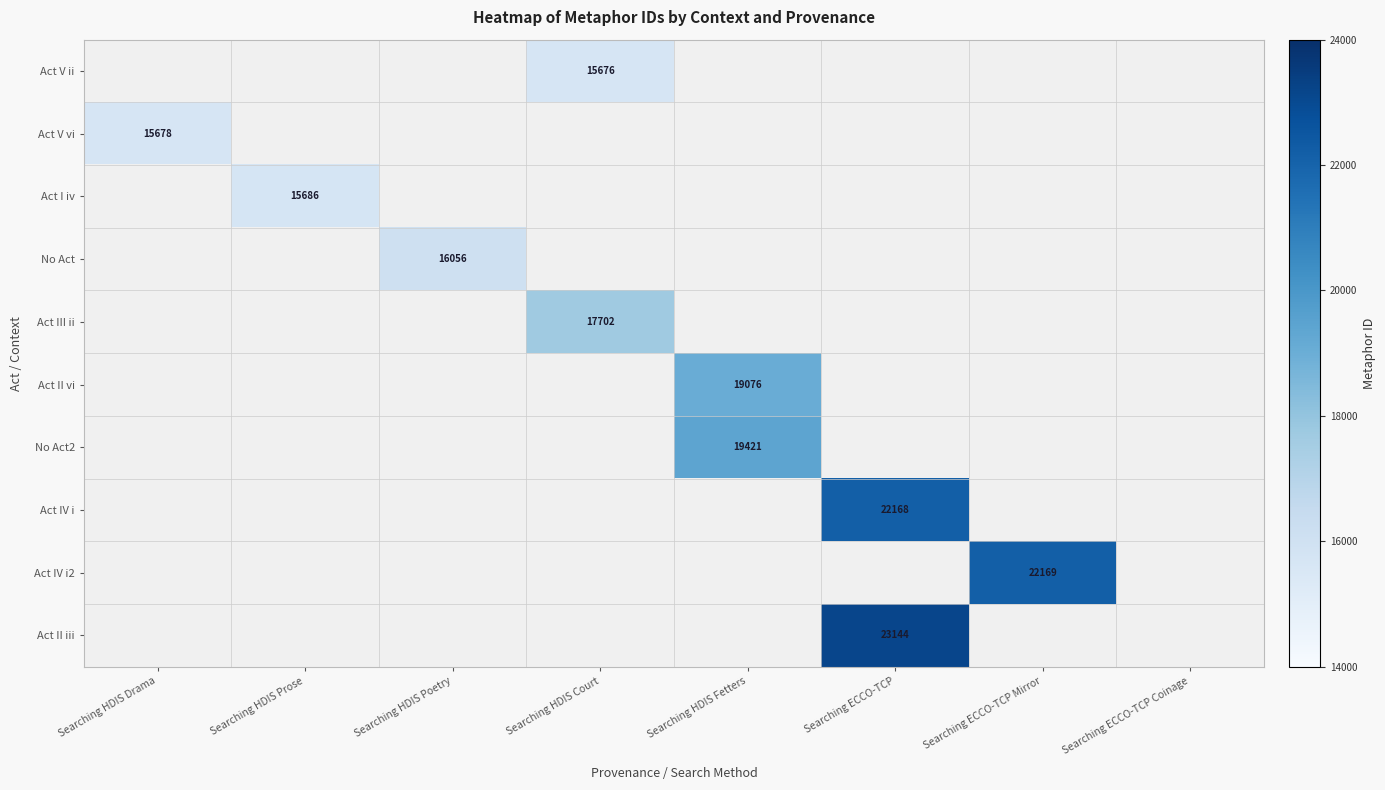

How many values in Act III ii are above zero?

1